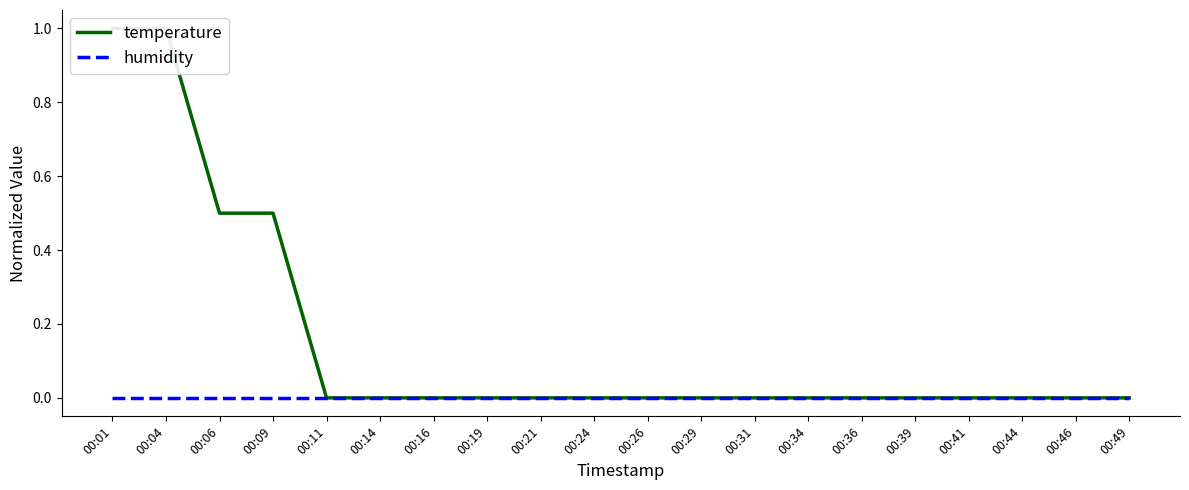

List the series in order of their peak value, lowest first.

humidity, temperature